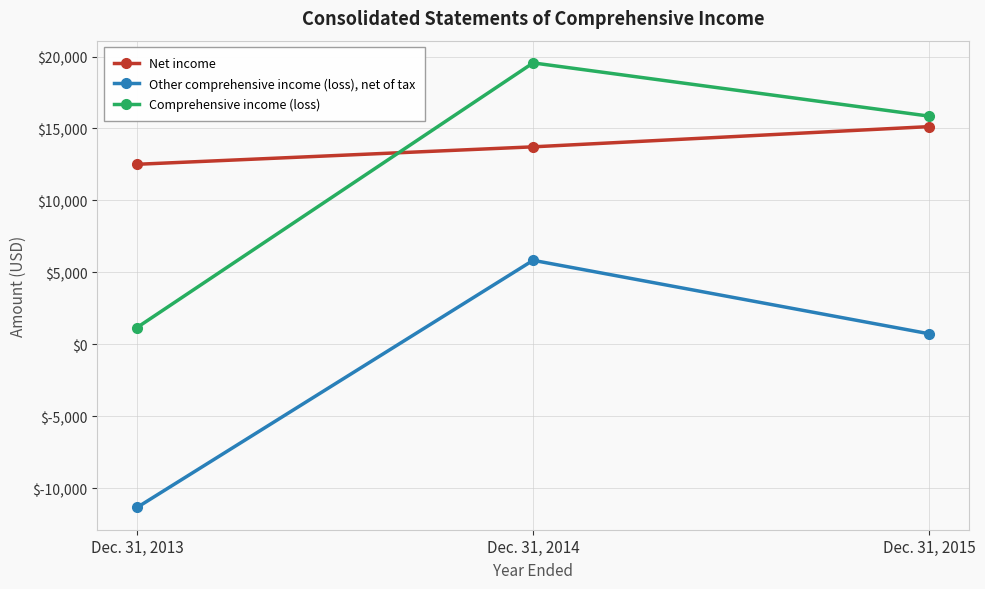

Rank the series at Dec. 31, 2015 from highest to lowest value.

Comprehensive income (loss), Net income, Other comprehensive income (loss), net of tax